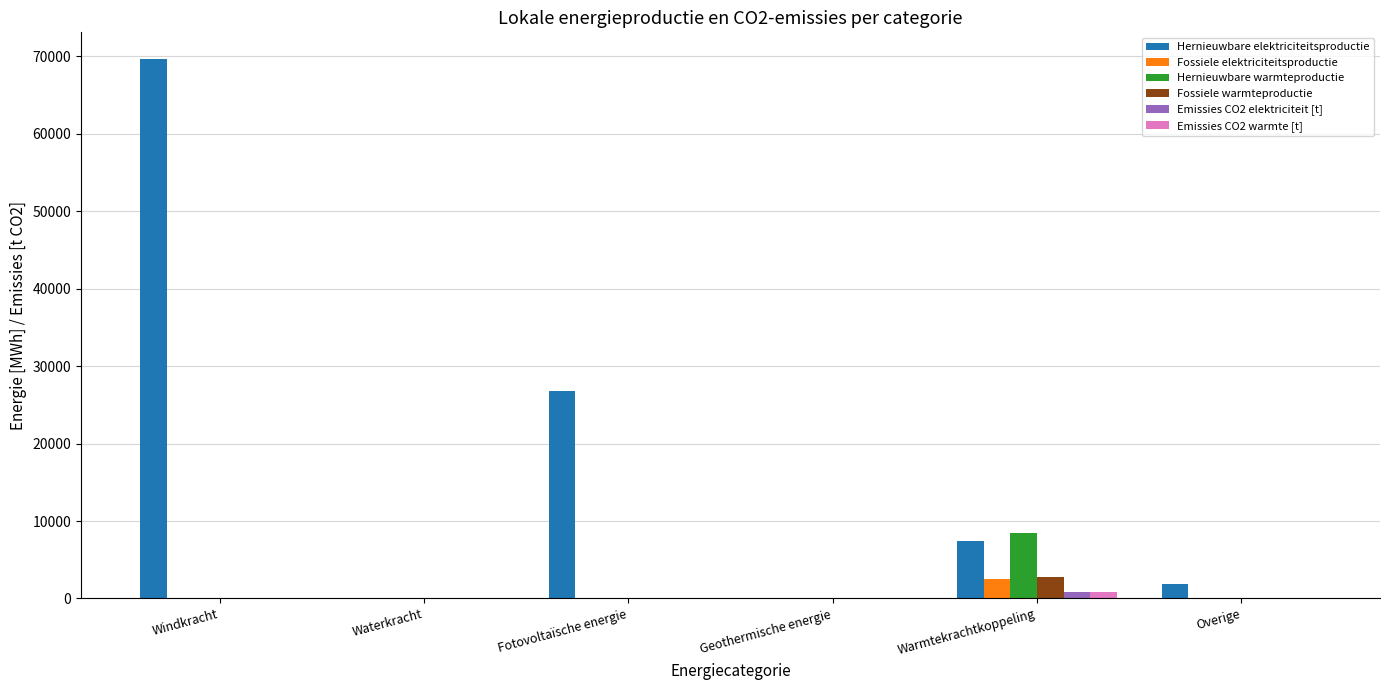

At which category is the sum across all series the highest?

Windkracht